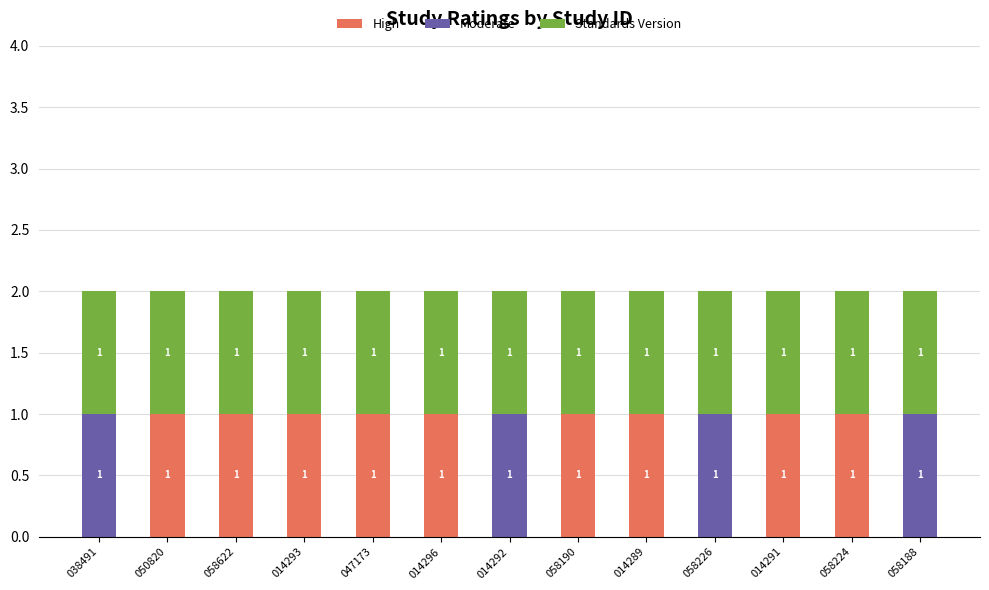

What is the sum of all High values?

9